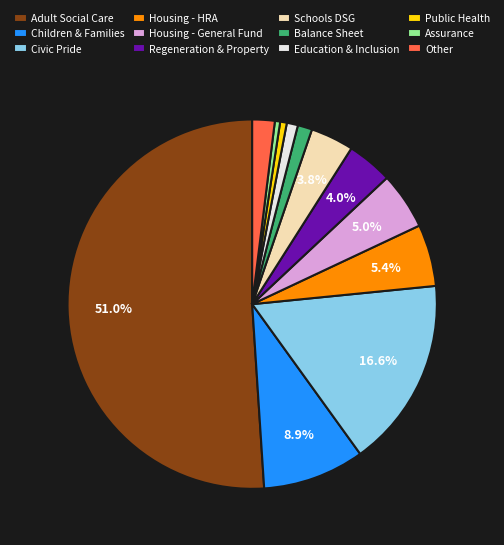

Approximately how many times larger is the value at Civic Pride compared to Housing - HRA?

3.1